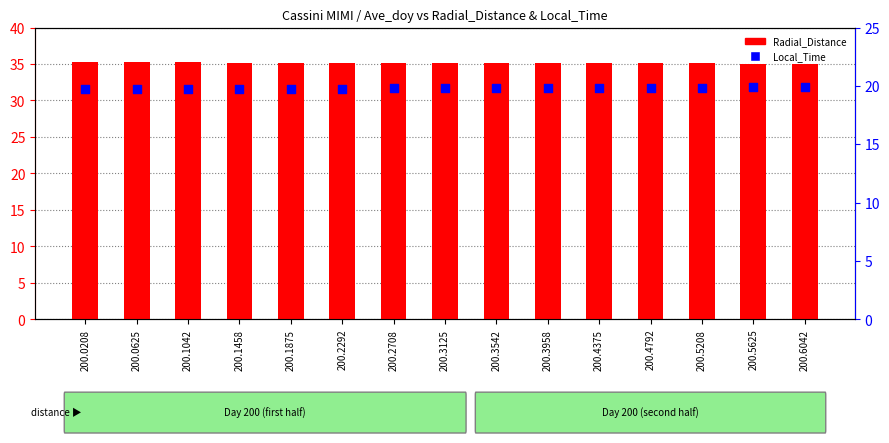

Which series contains the highest Y value?

Radial_Distance